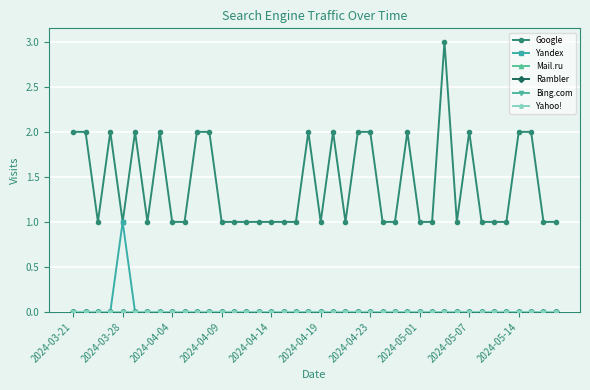

Does the chart have visible grid lines?

Yes